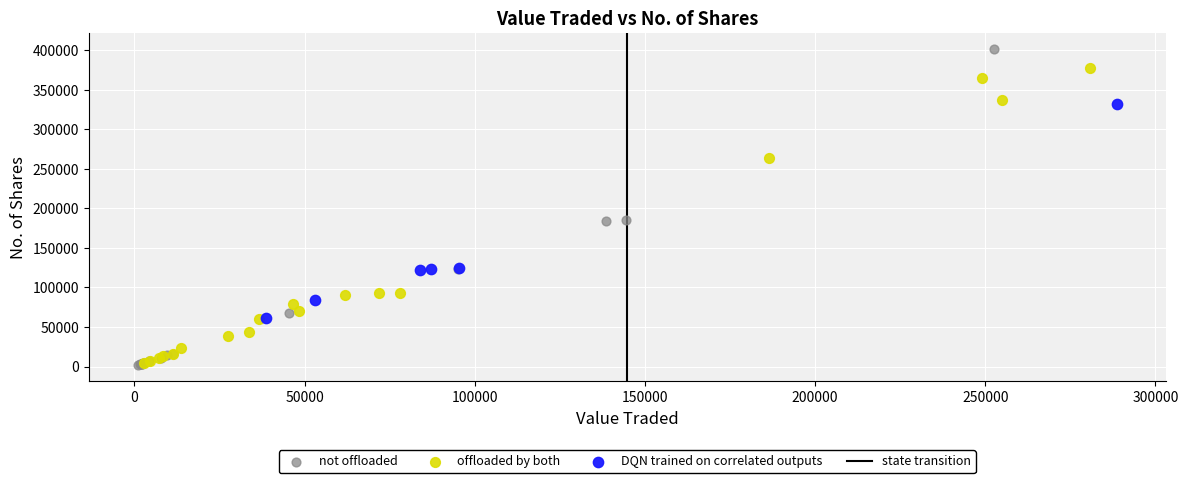

Which series reaches the maximum Y coordinate?

not offloaded